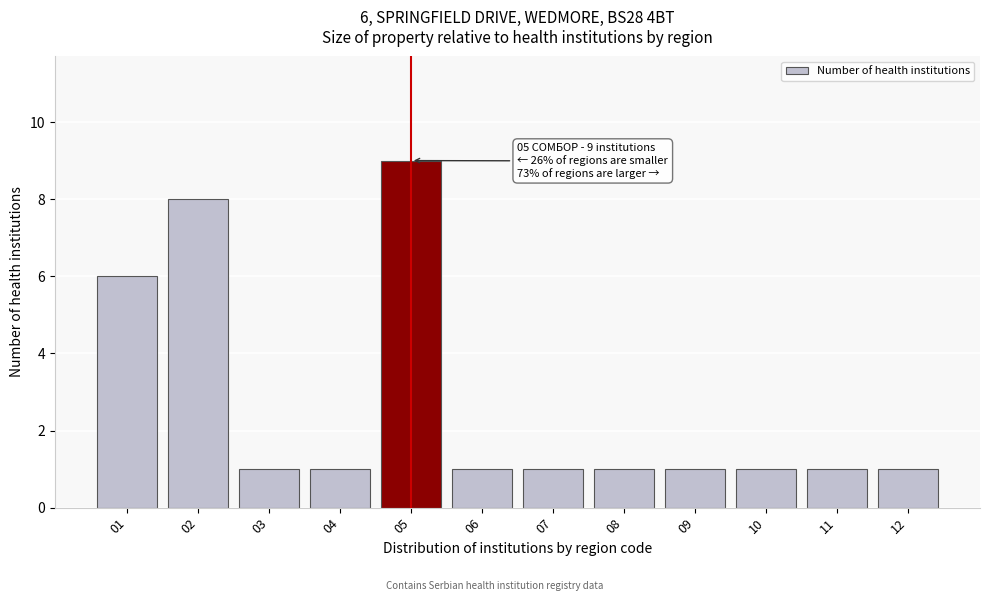

Reading left to right, extract all data points from this chart.

6	8	1	1	9	1	1	1	1	1	1	1